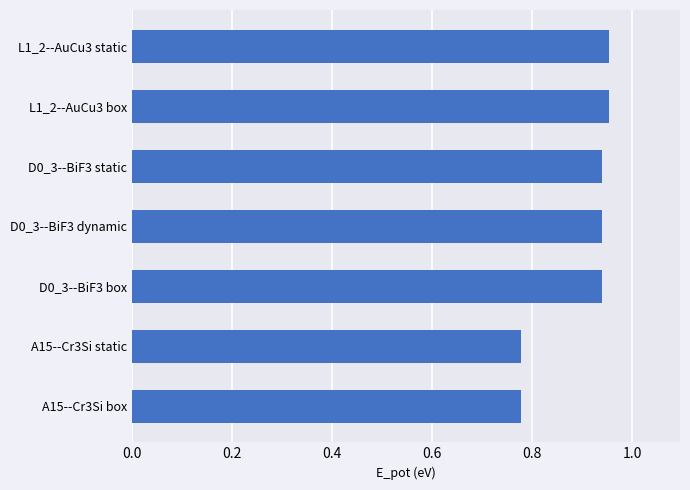

Is it true that the value at L1_2--AuCu3 box is 0.4?

False